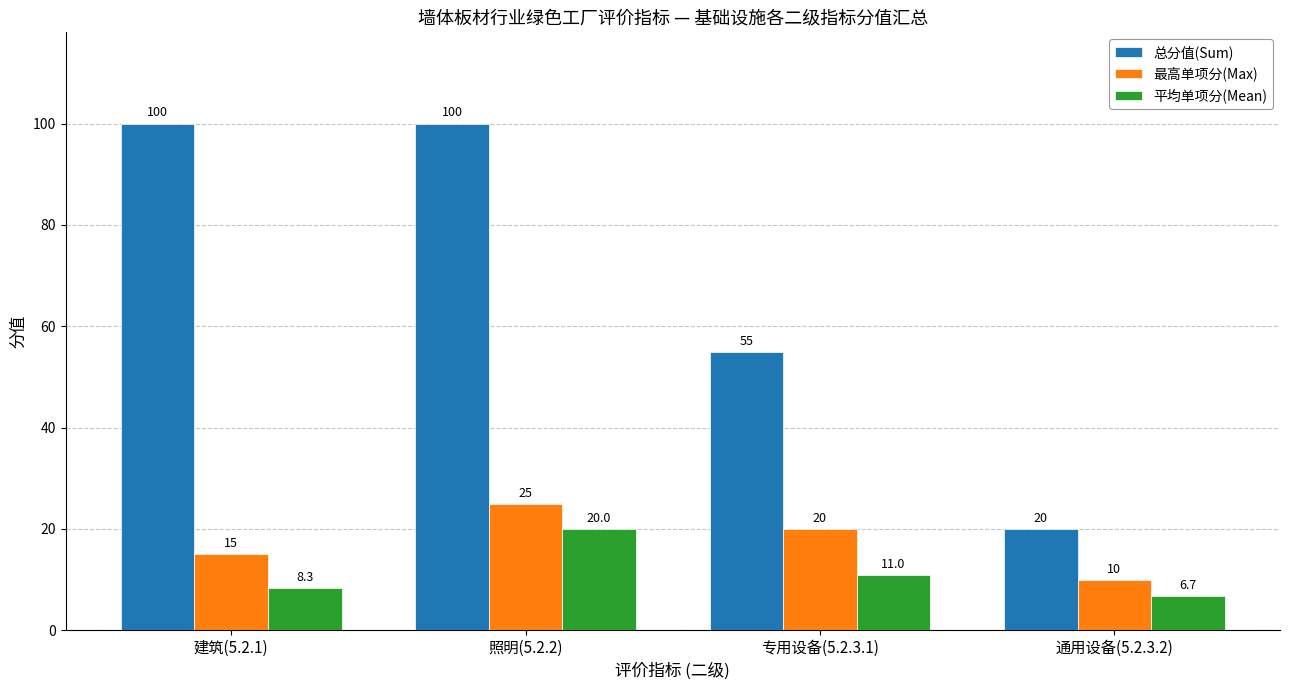

At how many categories does at least one series exceed 74?

2